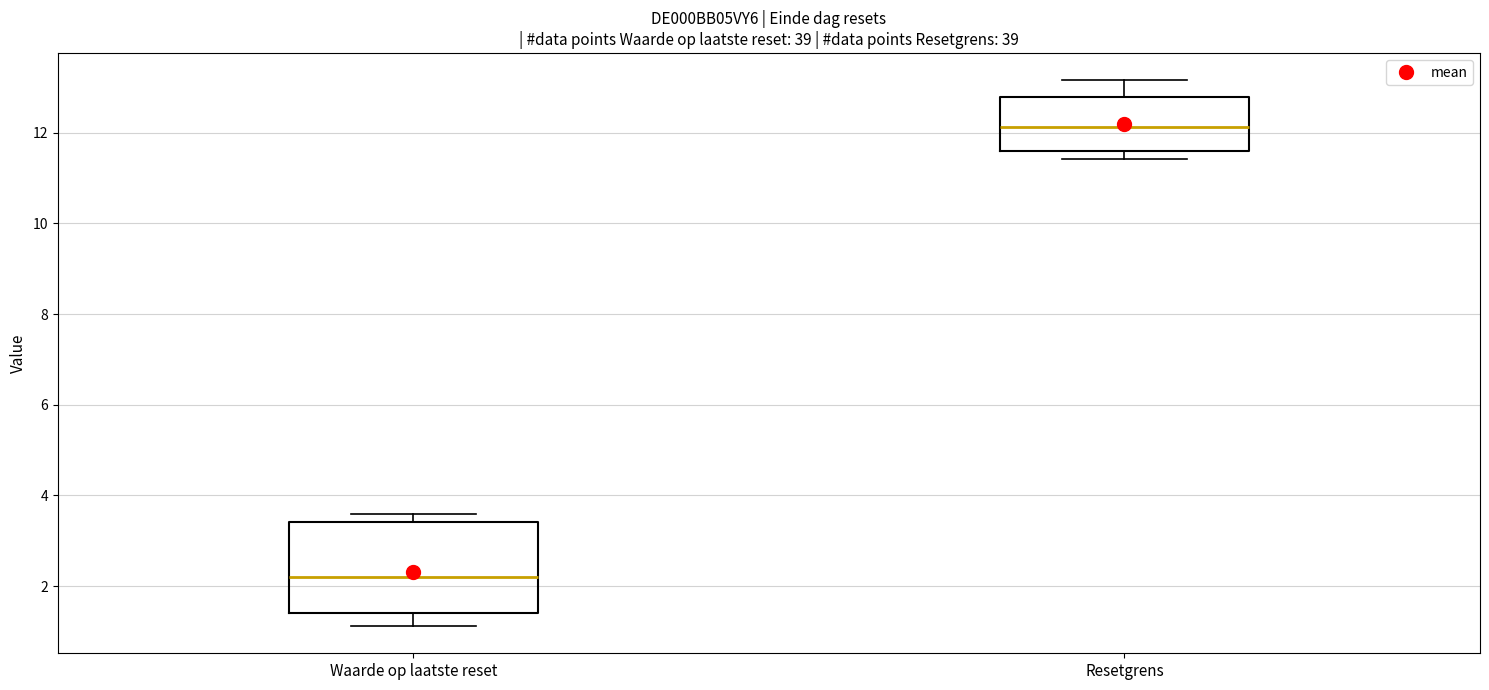

Which box has the highest median line?

Resetgrens